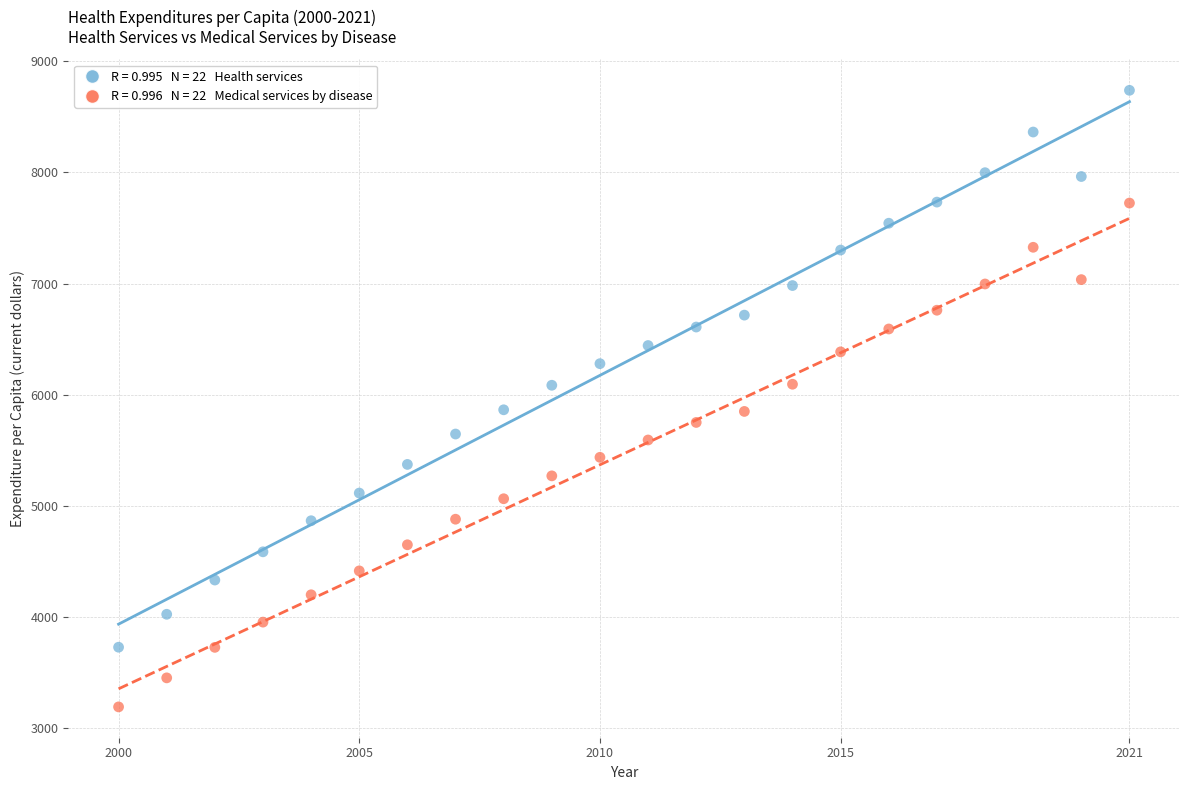

Across all data points, what is the range of Y values (max minus min)?

5546.4